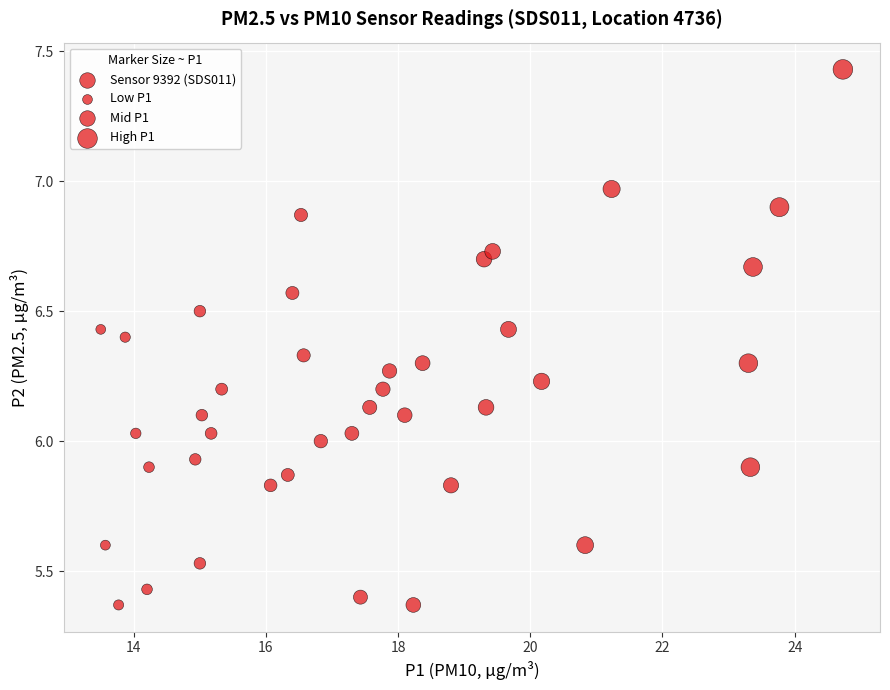

What is the range of Y values (max minus min)?

2.1